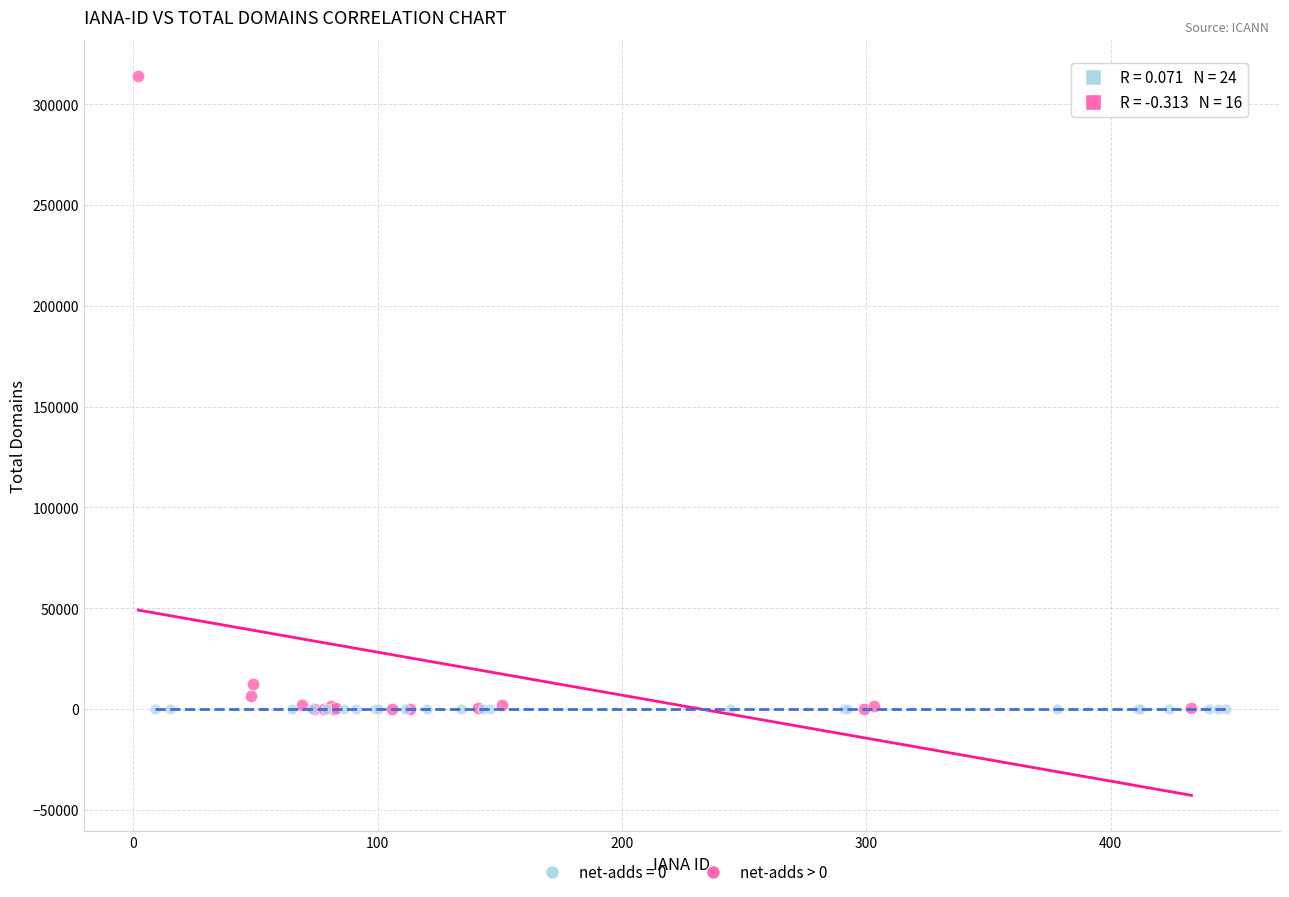

Which series has the largest Y range (max minus min)?

net-adds > 0